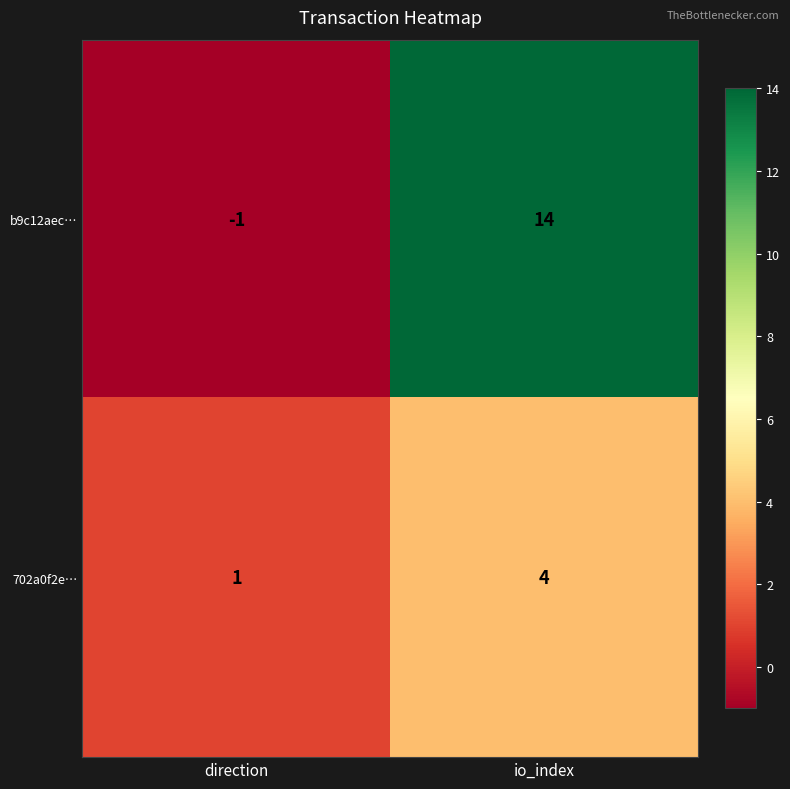

How many series are shown in this chart?

2